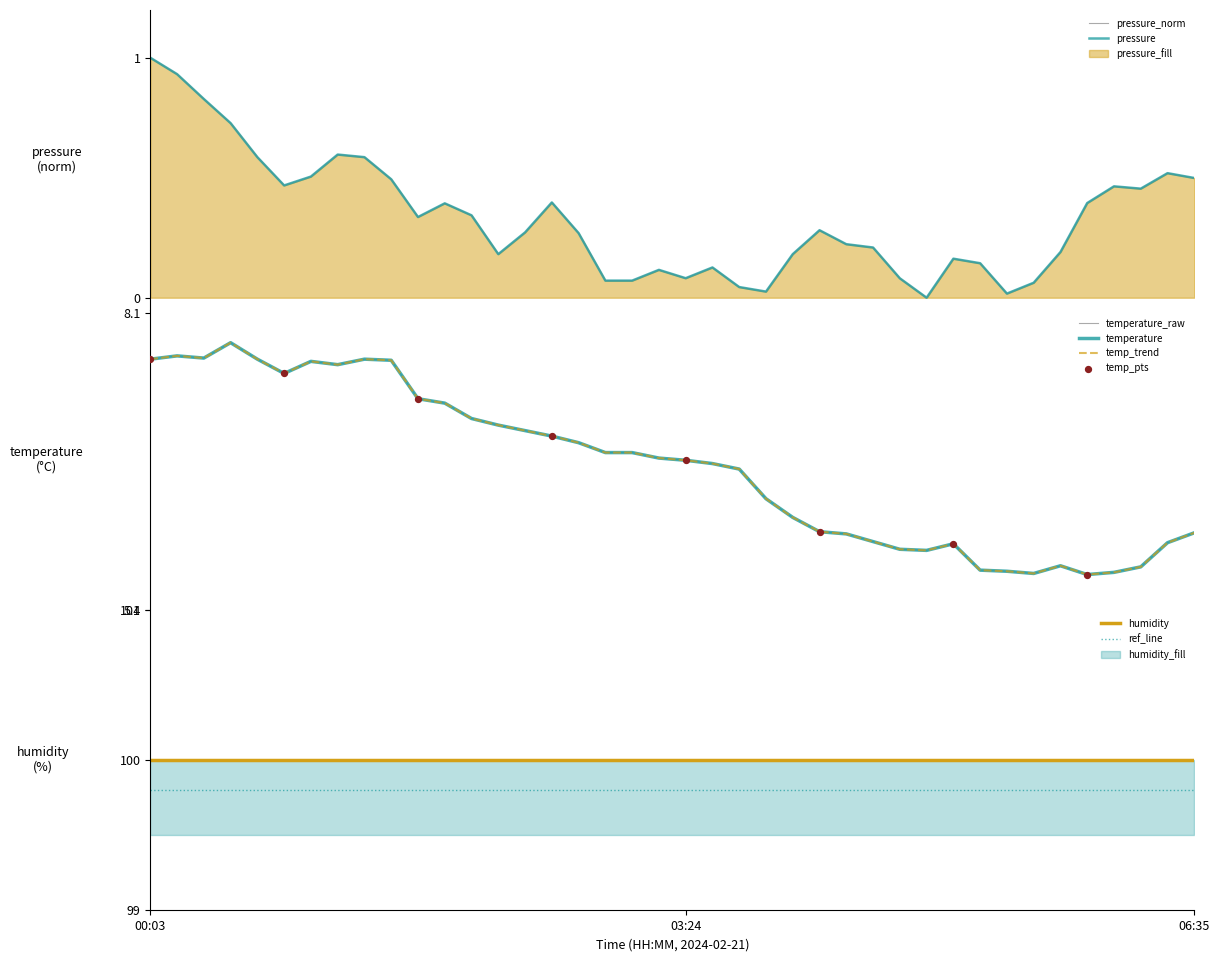

What is the maximum value for humidity?

100.0